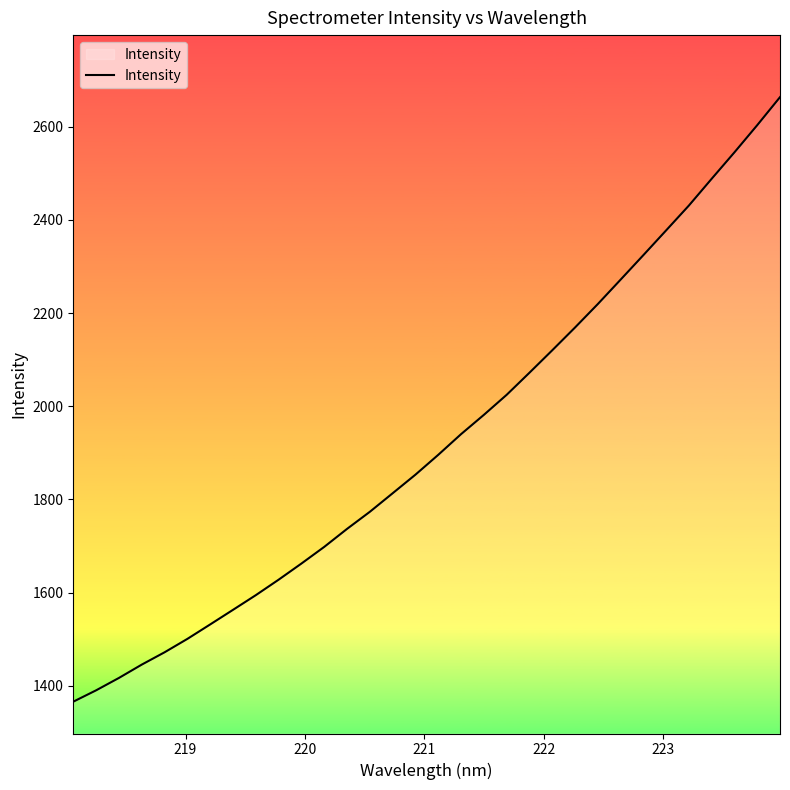

What is the difference between the maximum and minimum values?

1297.8